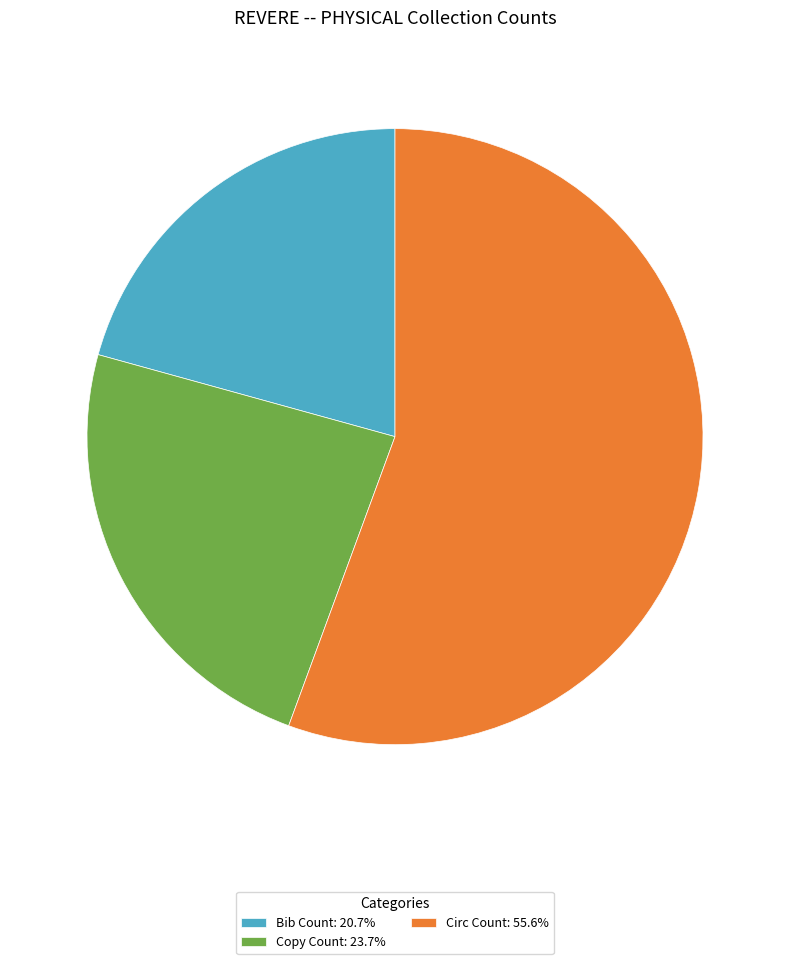

Which category has the smallest portion of the pie?

Bib Count